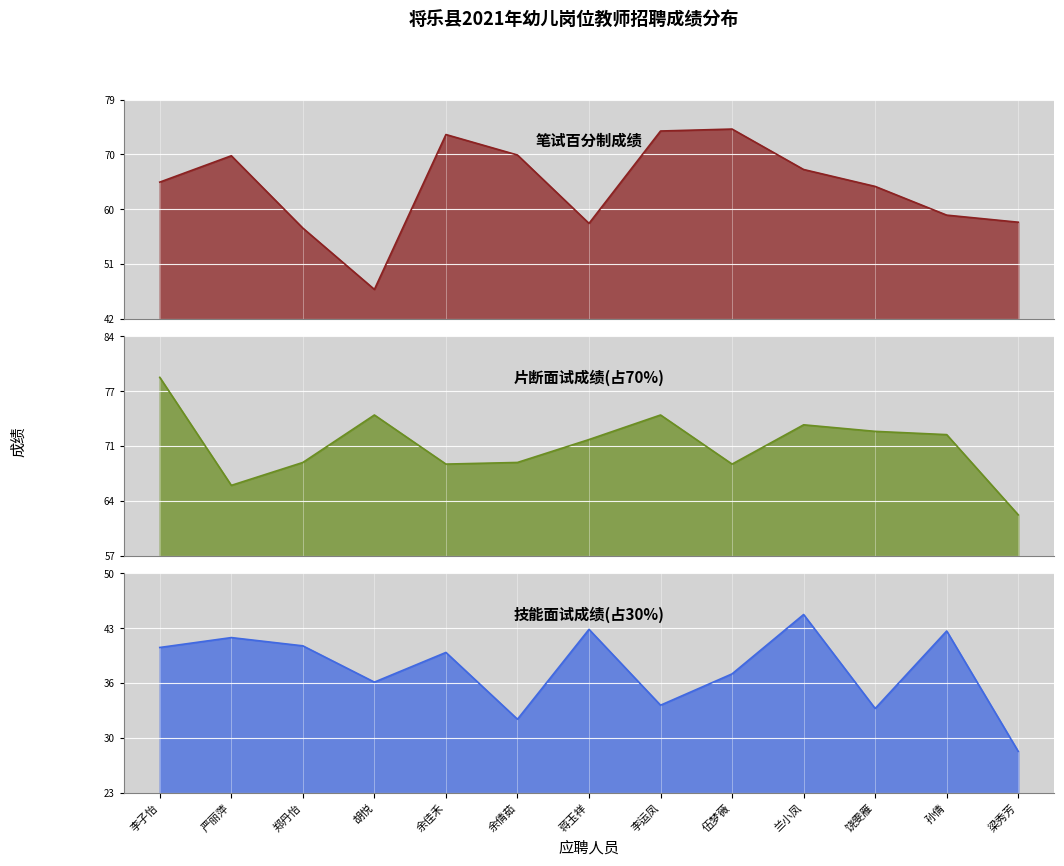

True or false: 技能面试成绩(占30%) and 片断面试成绩(占70%) intersect in this chart.

False